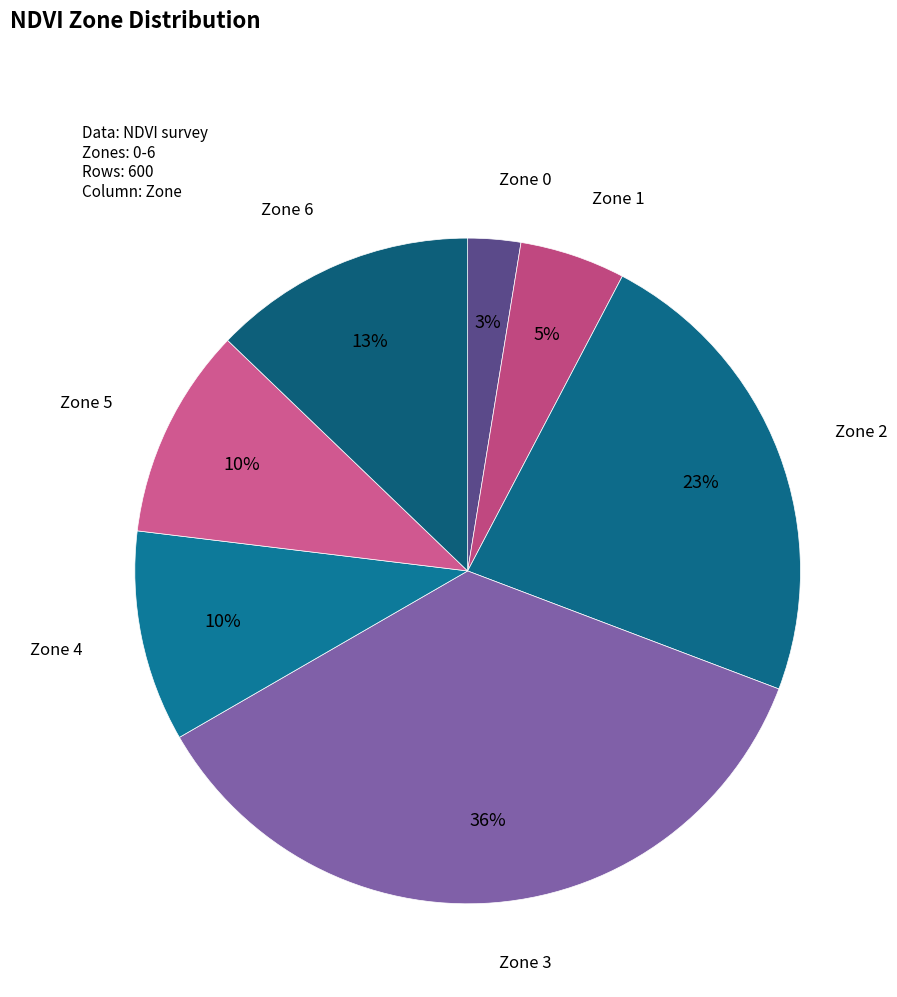

What is the smallest slice in the pie chart?

Zone 0